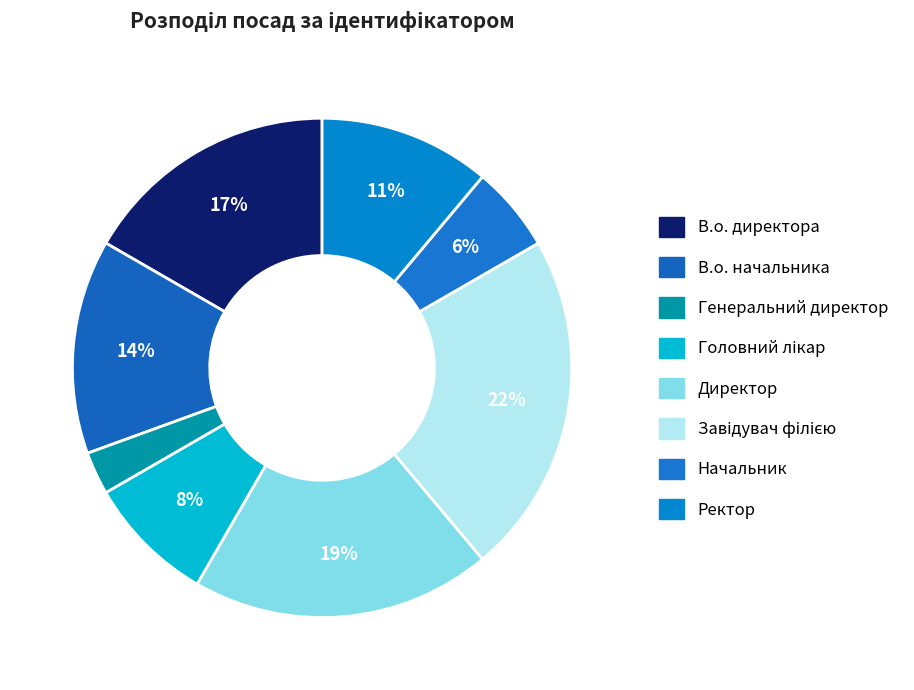

Which category has the biggest portion of the pie?

Завідувач філією